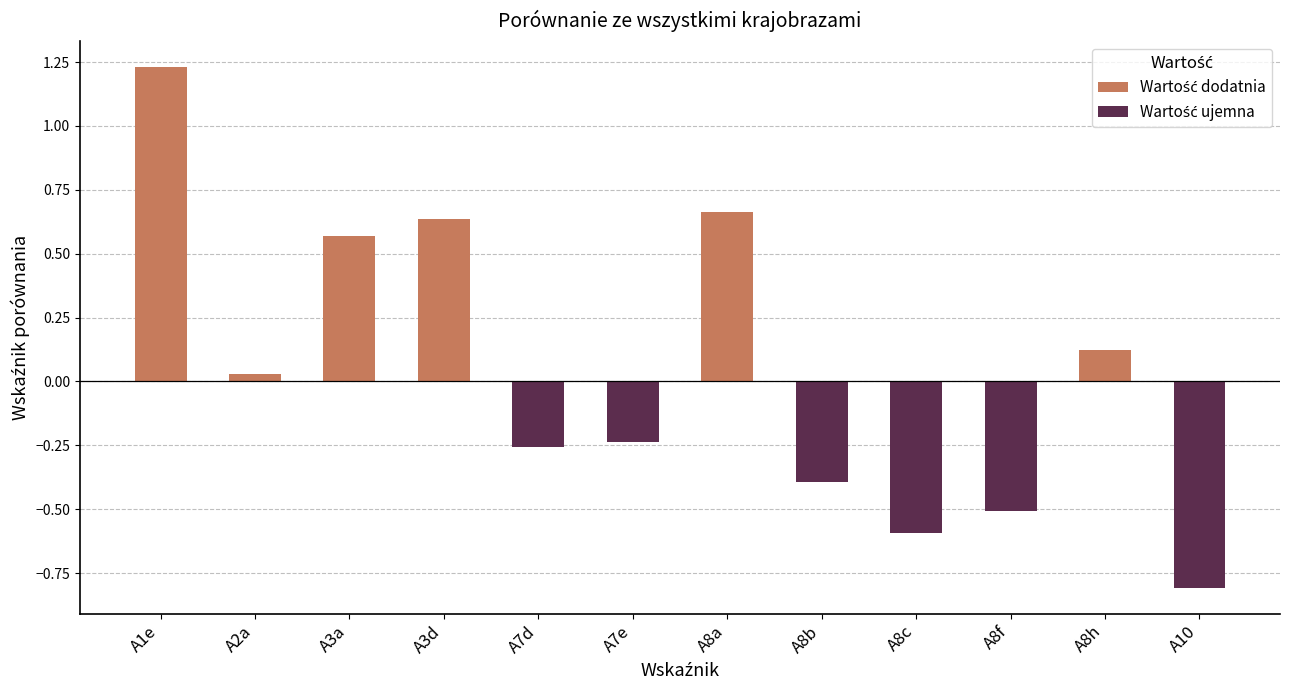

True or false: the data shows -1.1 at A8c.

False